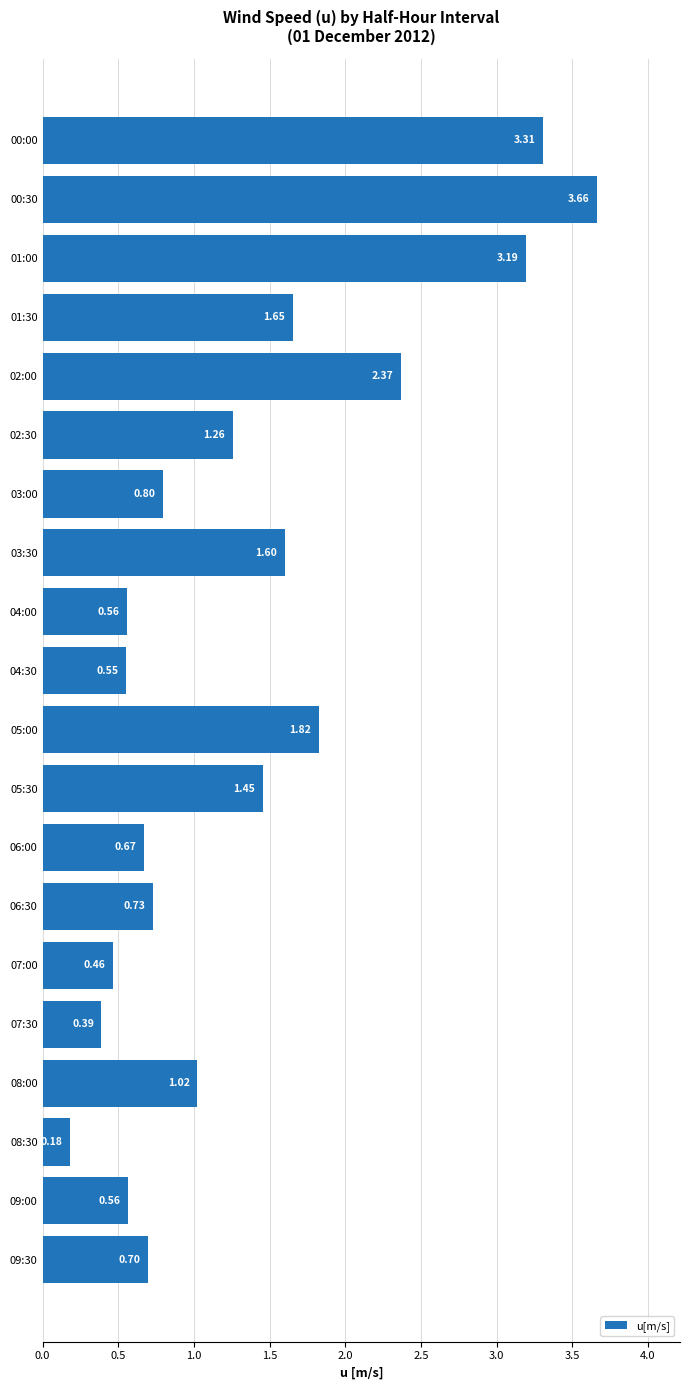

What is the difference between the second highest and second lowest values?

2.9